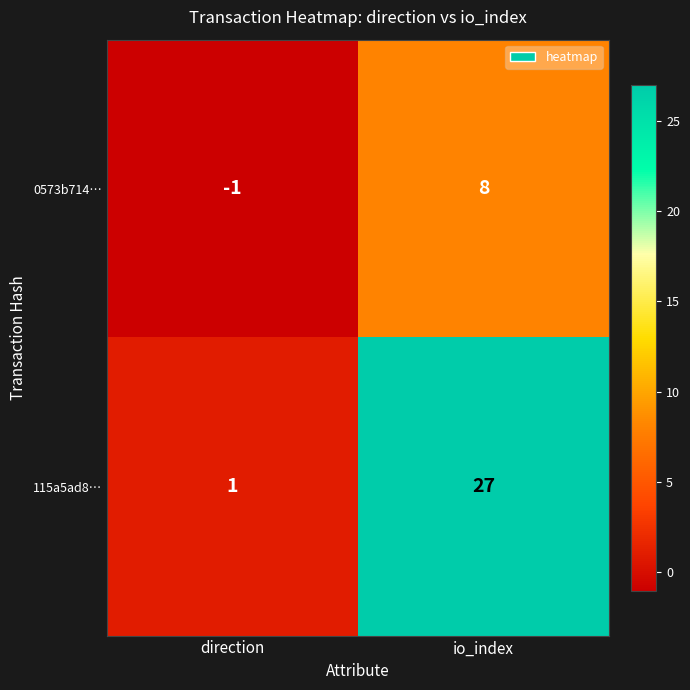

Reading right to left, what are all the values shown in this chart?

0573b714…: io_index=8	direction=-1
115a5ad8…: io_index=27	direction=1